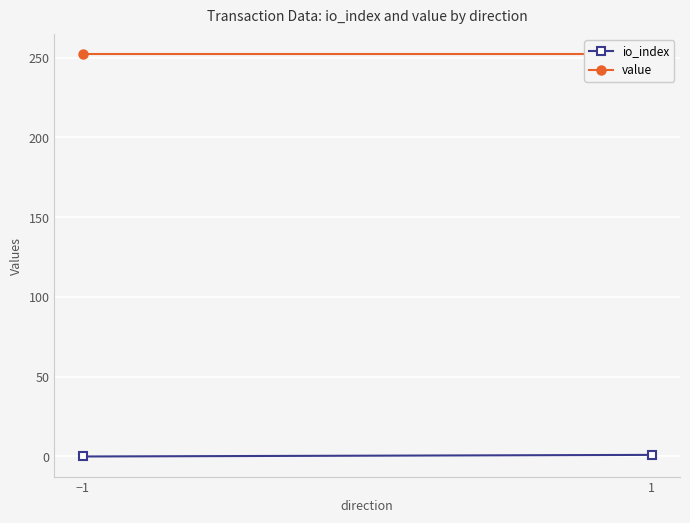

Between 1 and −1, which is larger?

1